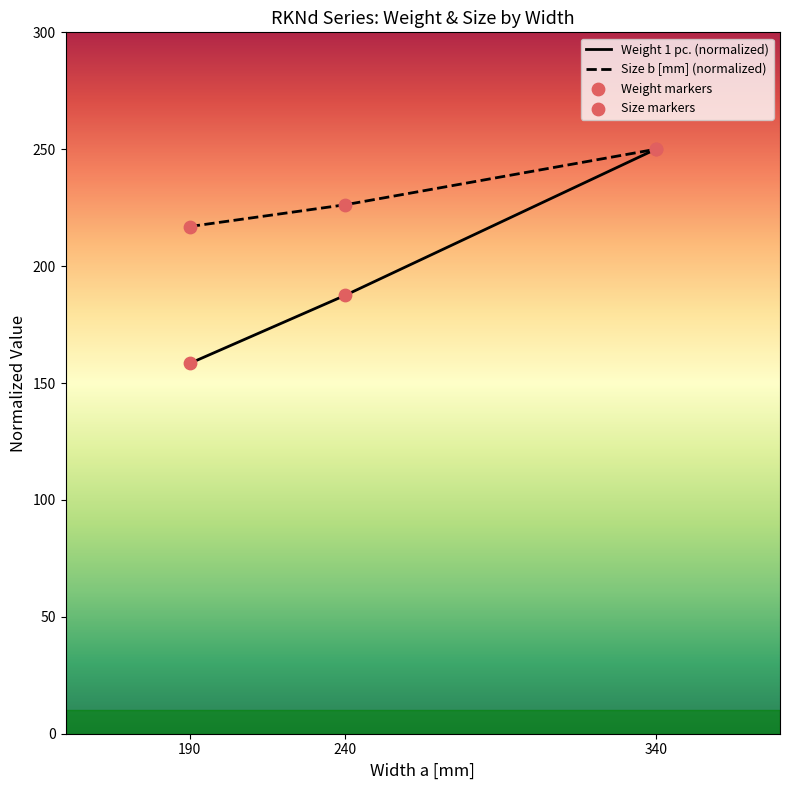

Is the value of Size markers at 240 greater than the value of Size b [mm] (normalized) at 340?

No